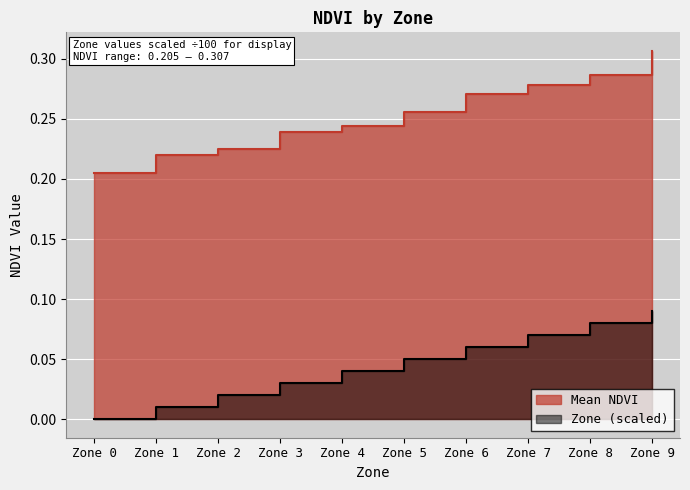

Which series has the largest total across all categories?

Mean NDVI